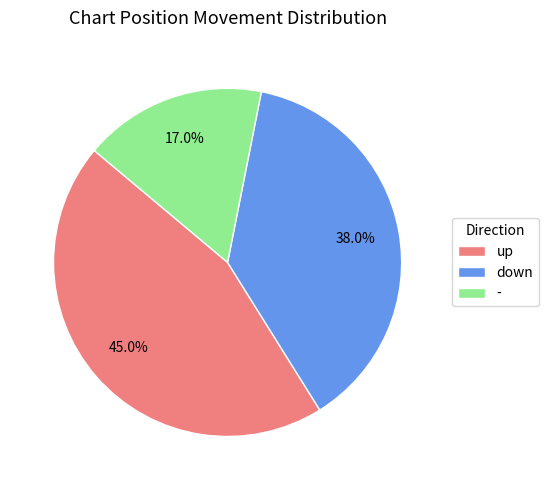

Does - represent more than half of the total?

No